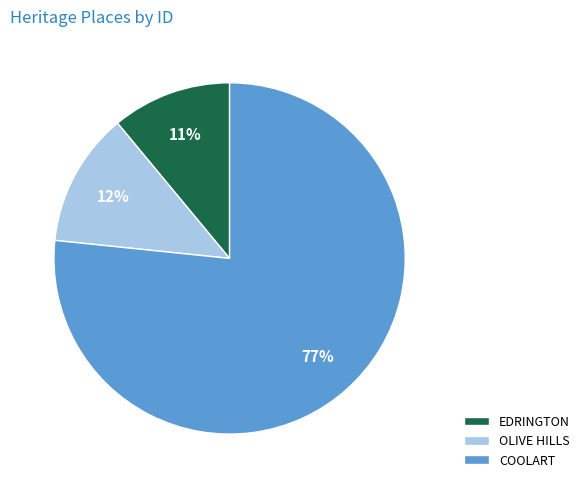

What percentage is the COOLART slice, to the nearest percent?

77%